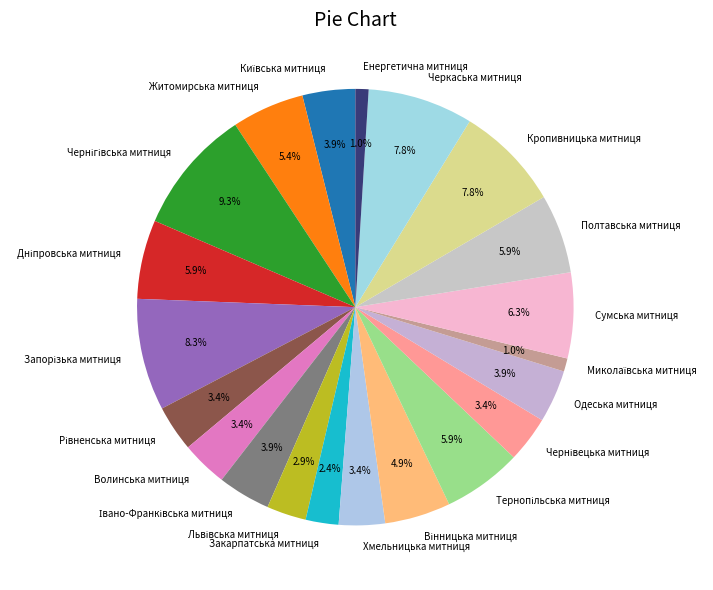

How much of the chart is everything except Полтавська митниця?

94.1%